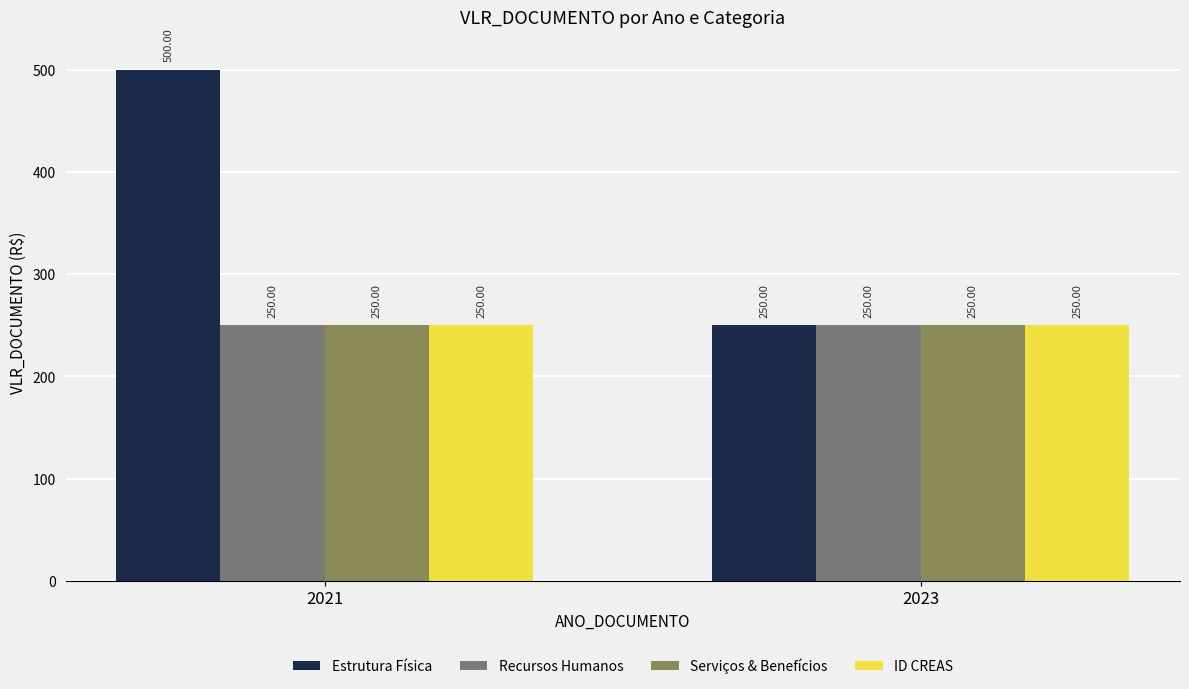

What is the smallest value displayed?

250